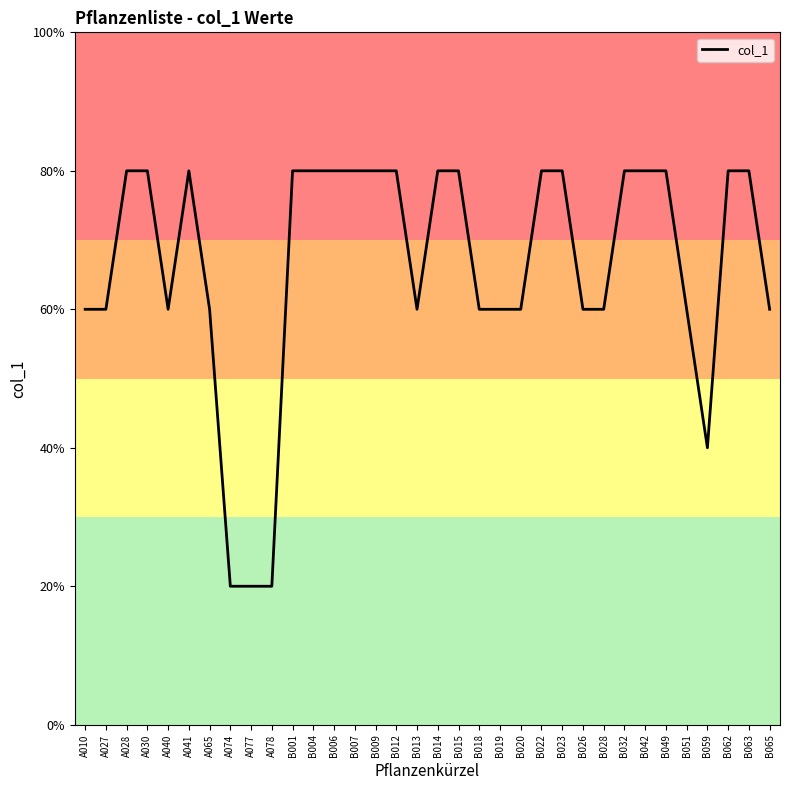

True or false: there are more than 1 points higher than both neighbors.

False